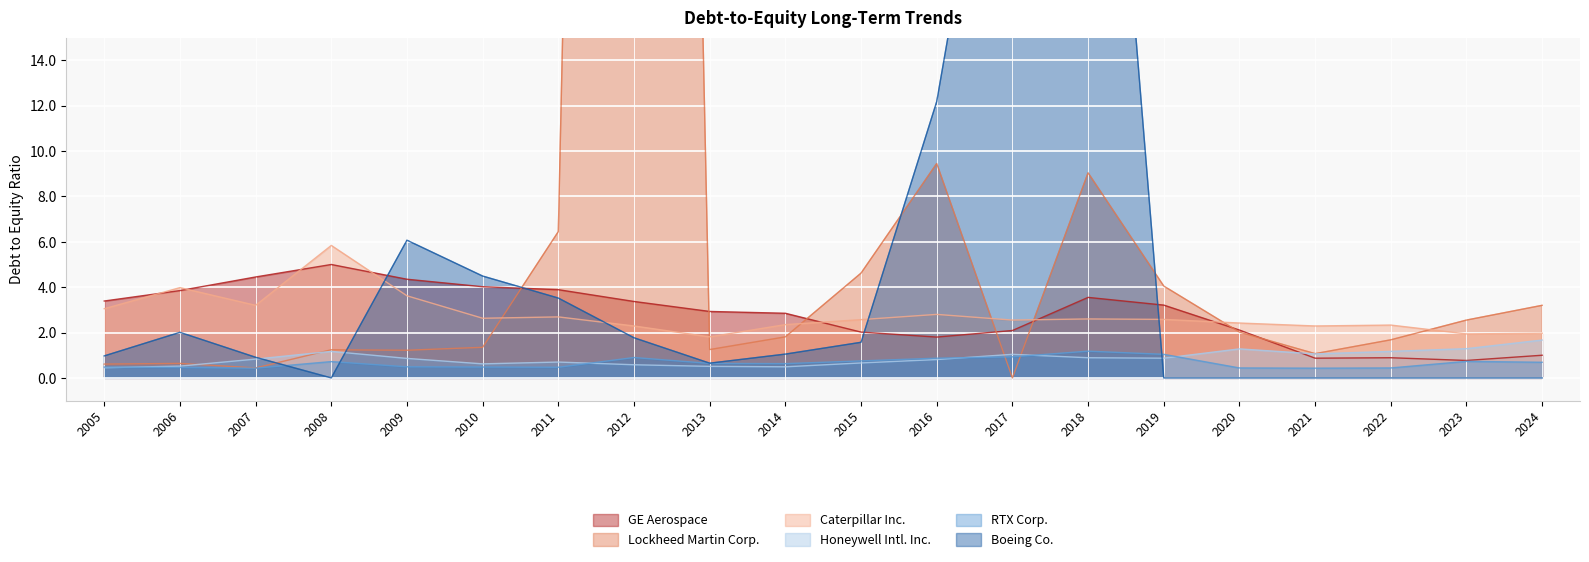

Does the chart display data point markers on the line(s)?

No